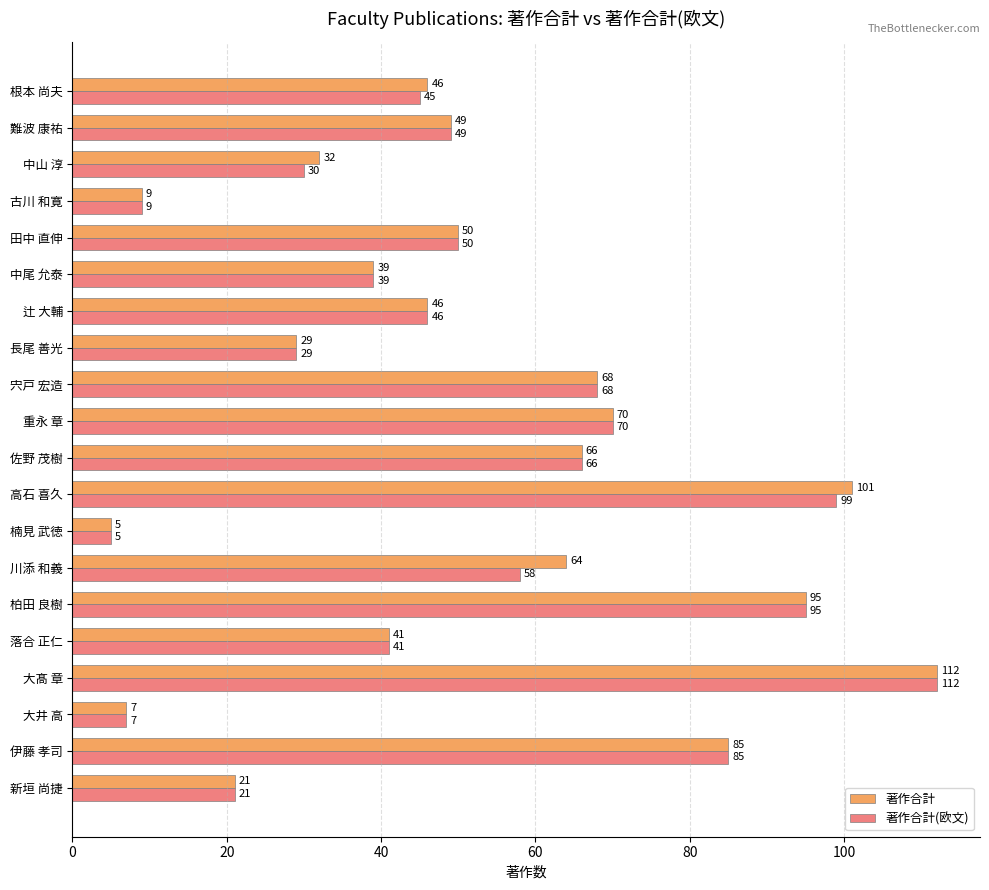

The value of 著作合計 at 長尾 善光 is 16. True or false?

False